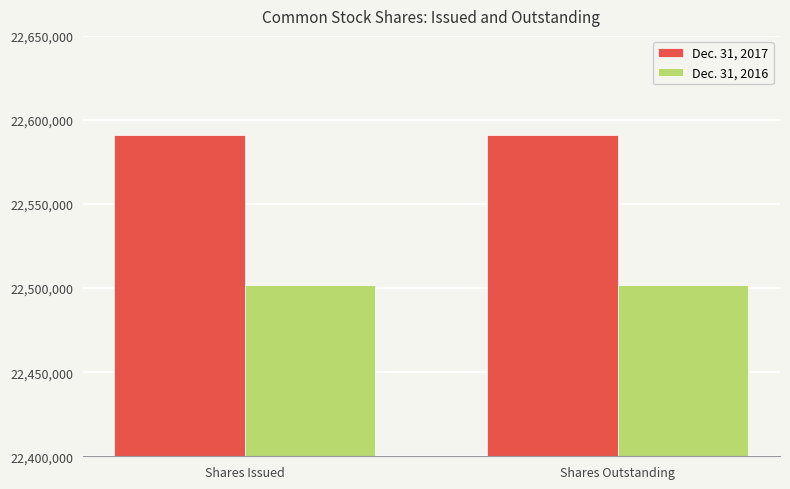

Reading right to left, transcribe all the data shown in this chart.

Dec. 31, 2017: Shares Outstanding=22590897	Shares Issued=22590897
Dec. 31, 2016: Shares Outstanding=22501640	Shares Issued=22501640